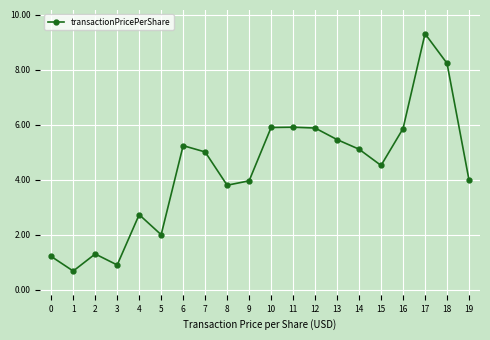

At which label does the data first exceed 5?

6